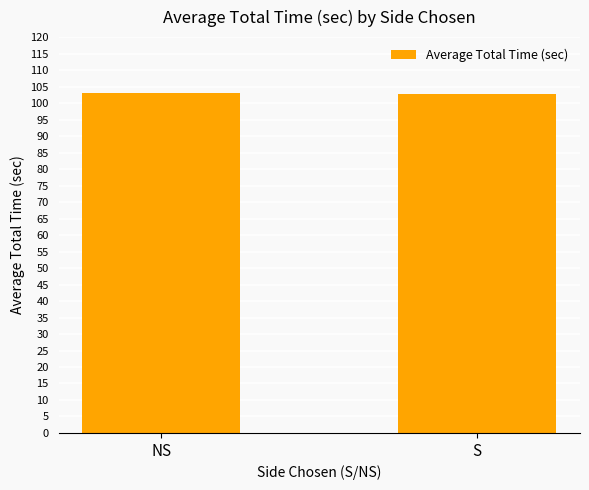

What is the greatest value displayed?

103.1